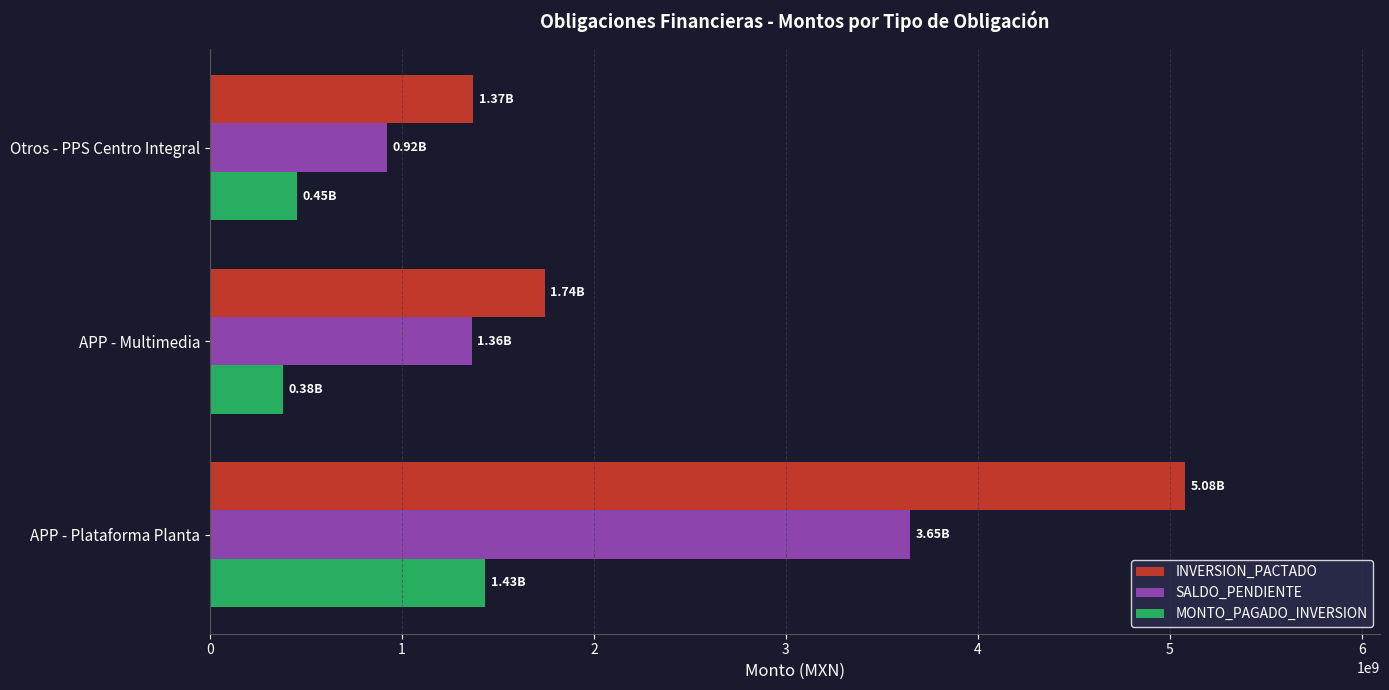

What is the maximum value for MONTO_PAGADO_INVERSION?

1431906123.7